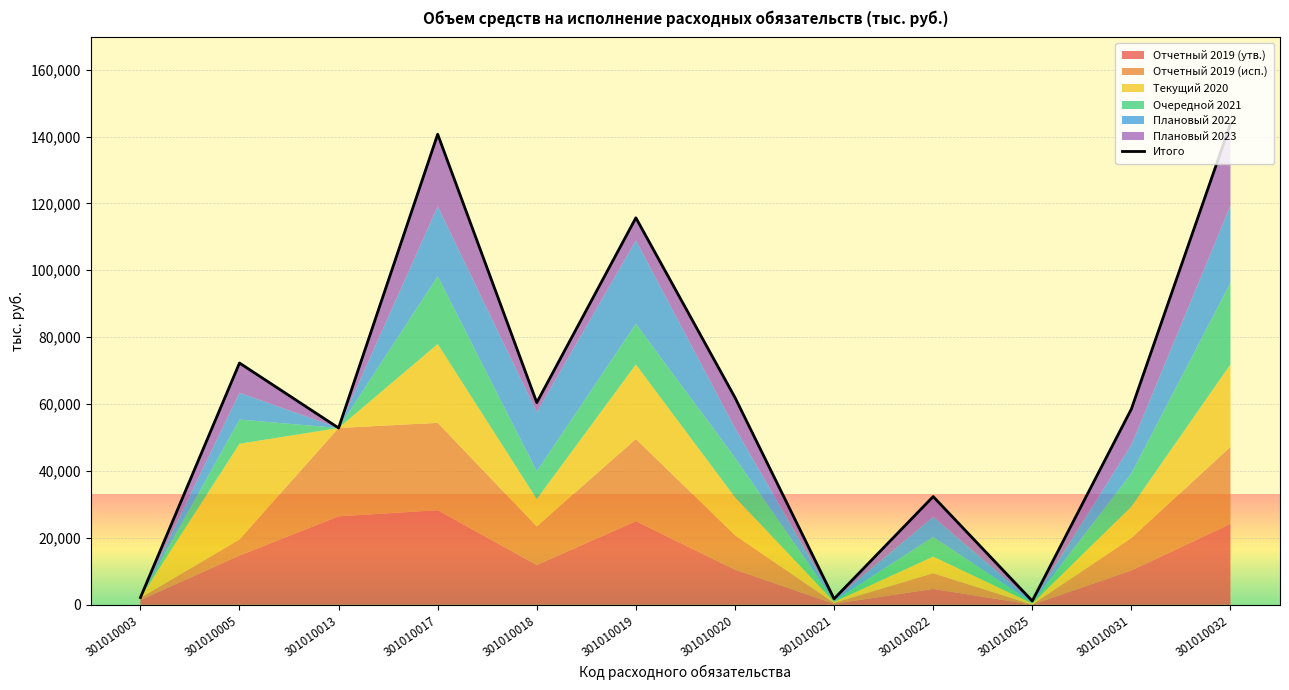

Is it true that the value at 301010013 is 52849.8?

True